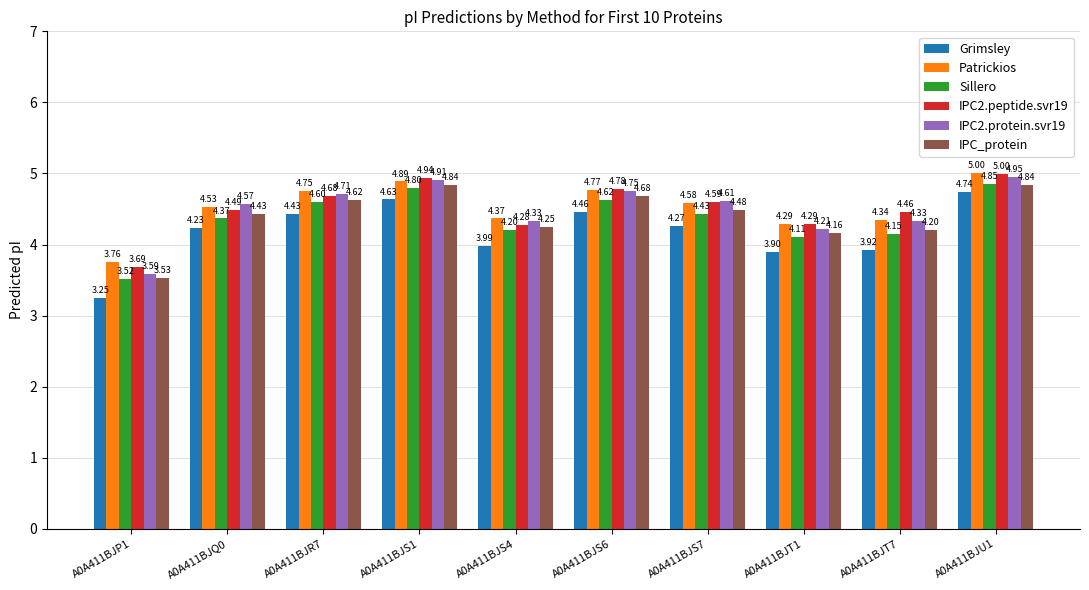

Where is Grimsley nearest to the value 3?

A0A411BJP1